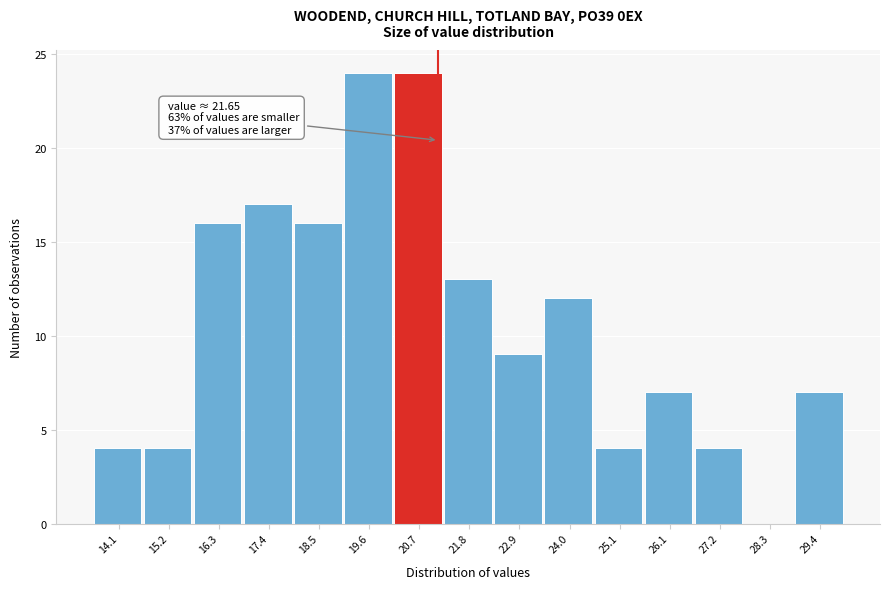

Reading left to right, transcribe all the data shown in this chart.

14.1=4	15.2=4	16.3=16	17.4=17	18.5=16	19.6=24	20.7=24	21.8=13	22.9=9	24.0=12	25.1=4	26.1=7	27.2=4	28.3=0	29.4=7